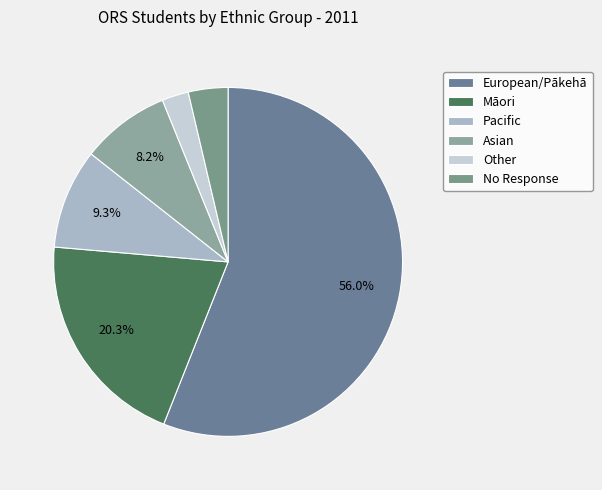

The European/Pākehā slice represents 56% of the pie. True or false?

True